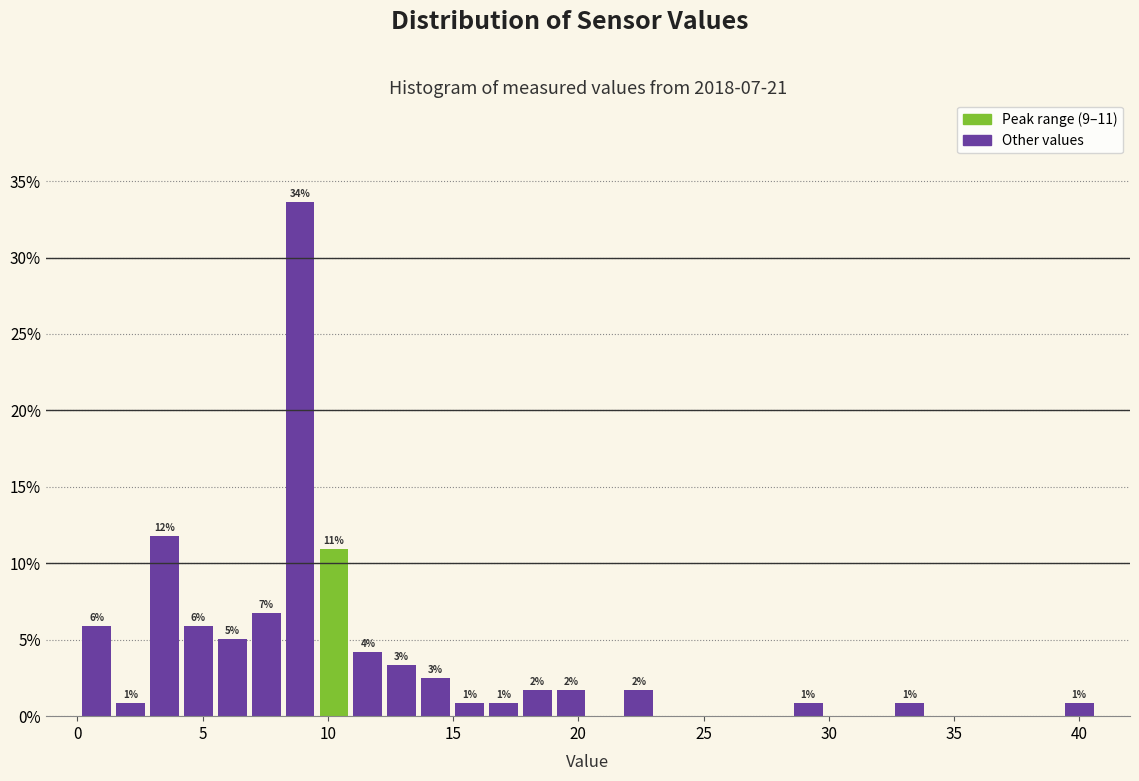

Read against the x-axis, roughly where is the centre of the tallest bar?

9.0